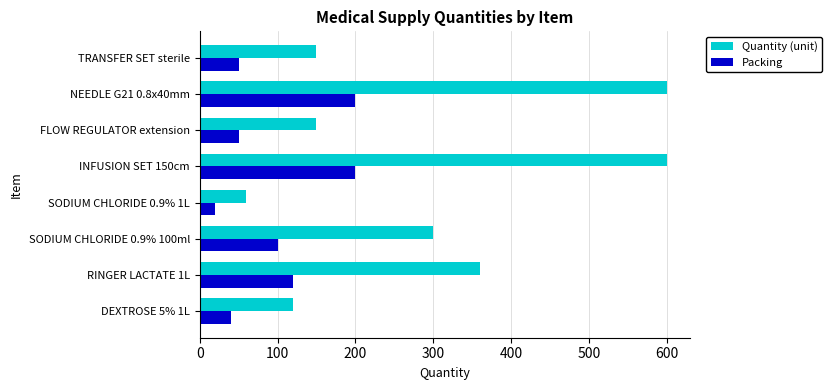

What is the spread (max minus min) of values at RINGER LACTATE 1L?

240